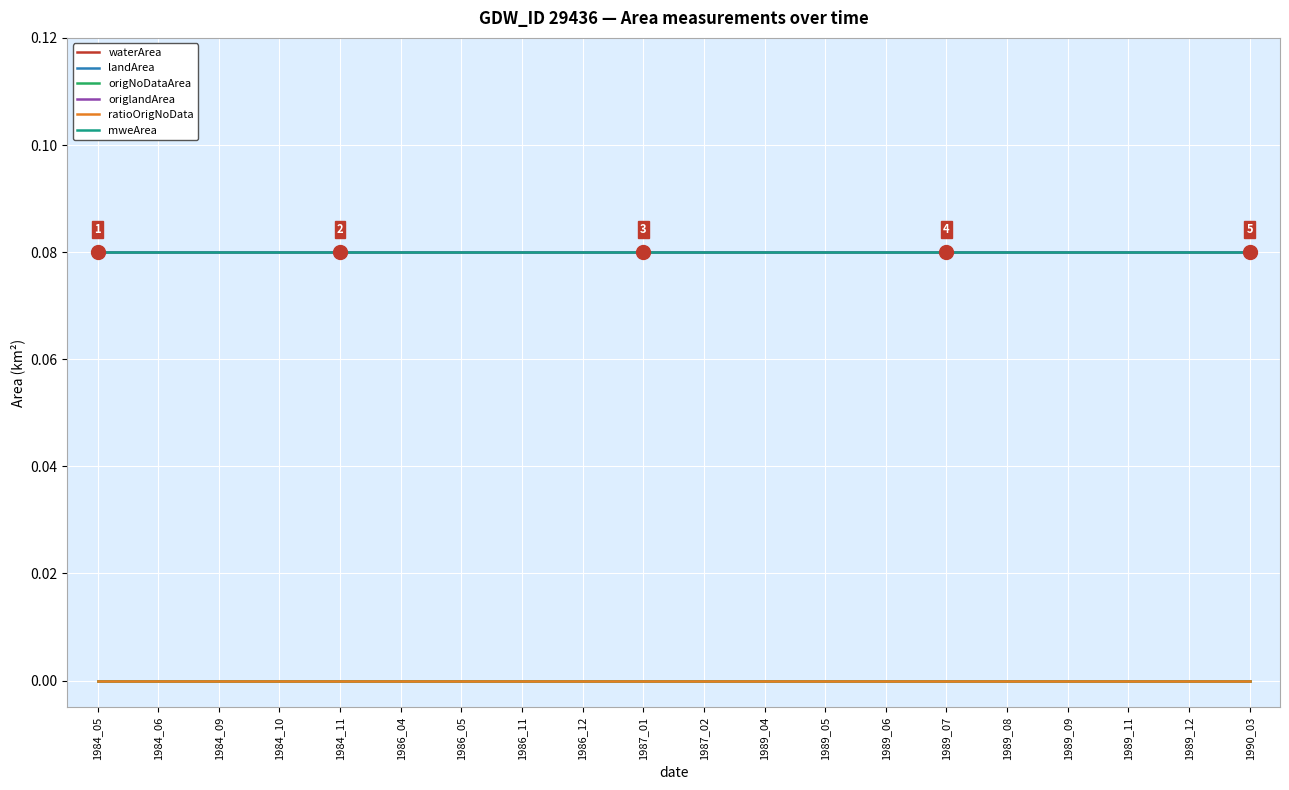

Does the chart have visible grid lines?

Yes